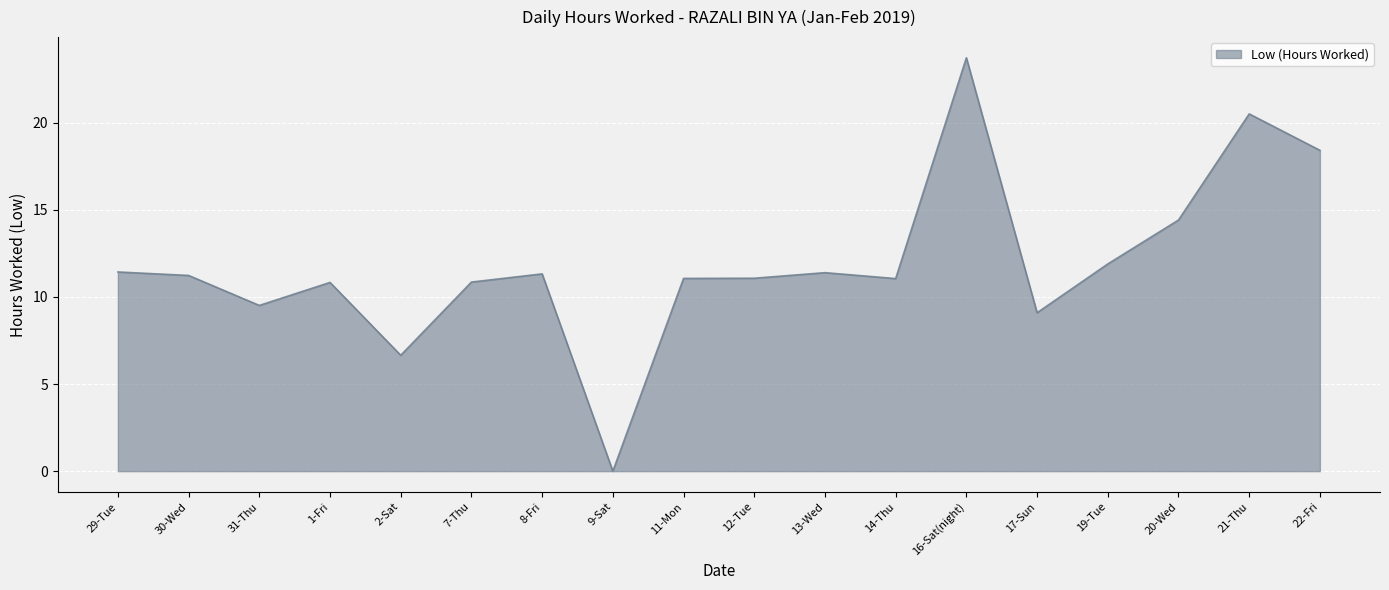

What position from the left is 31-Thu?

3